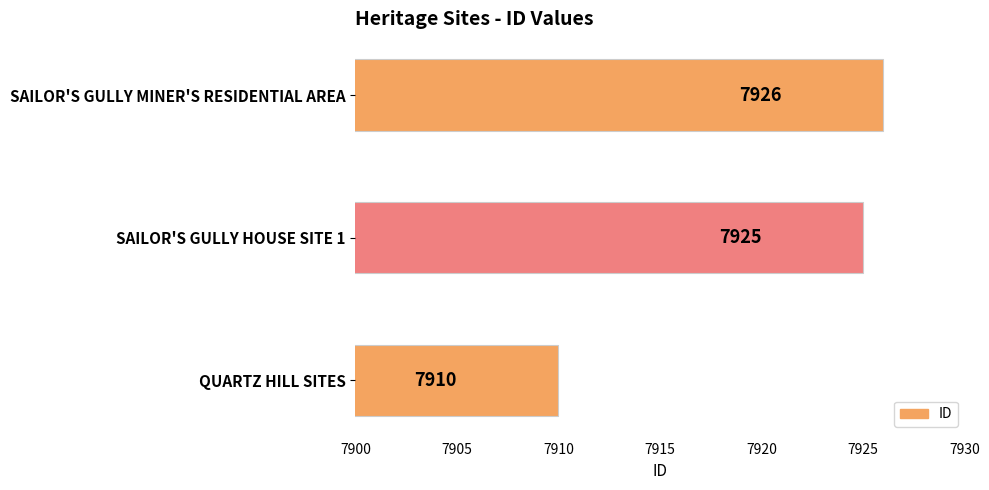

At which label is the value closest to 7918?

SAILOR'S GULLY HOUSE SITE 1